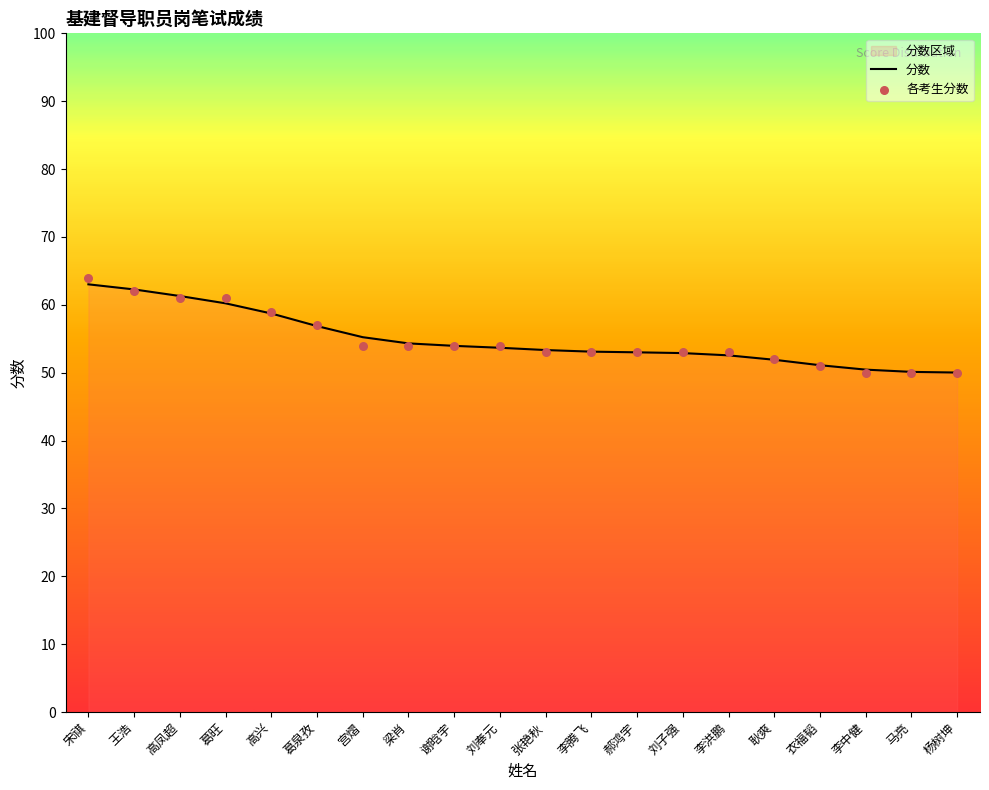

What is the change in value from 耿爽 to 李中健?

-2